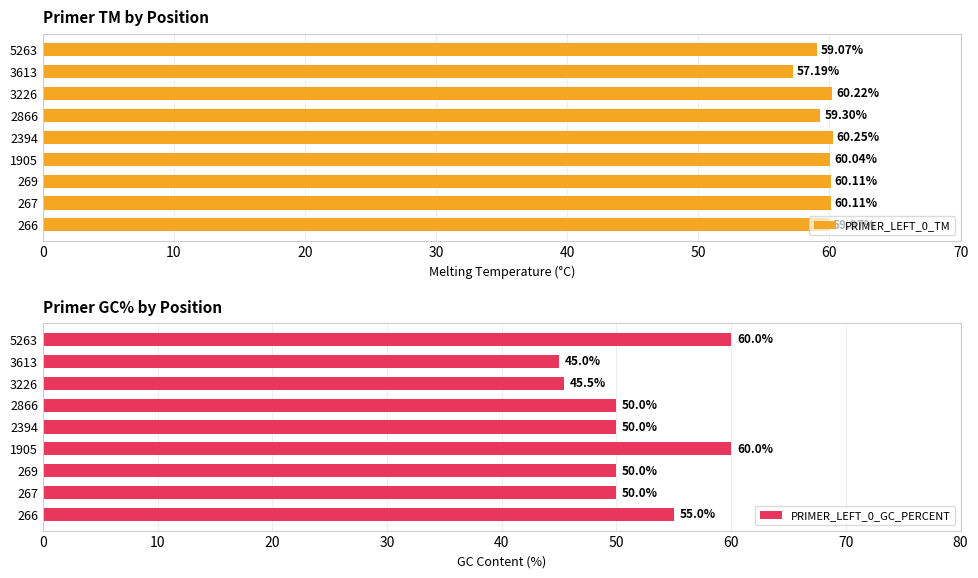

What is the difference between the maximum and second lowest values in the PRIMER_LEFT_0_GC_PERCENT series?

14.5